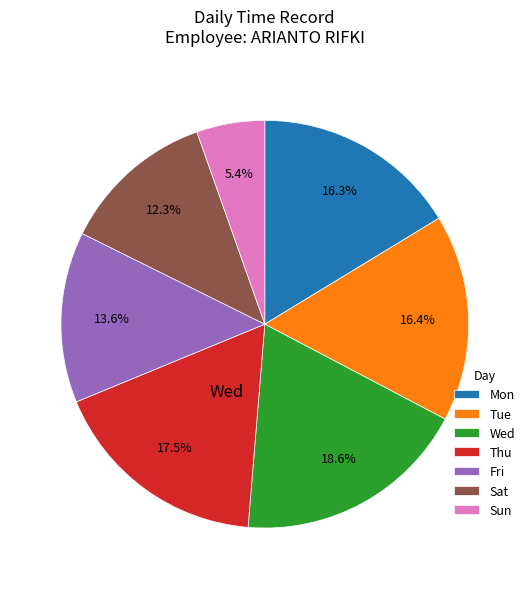

To the nearest percent, what is the difference between the largest and smallest slice percentages?

13%